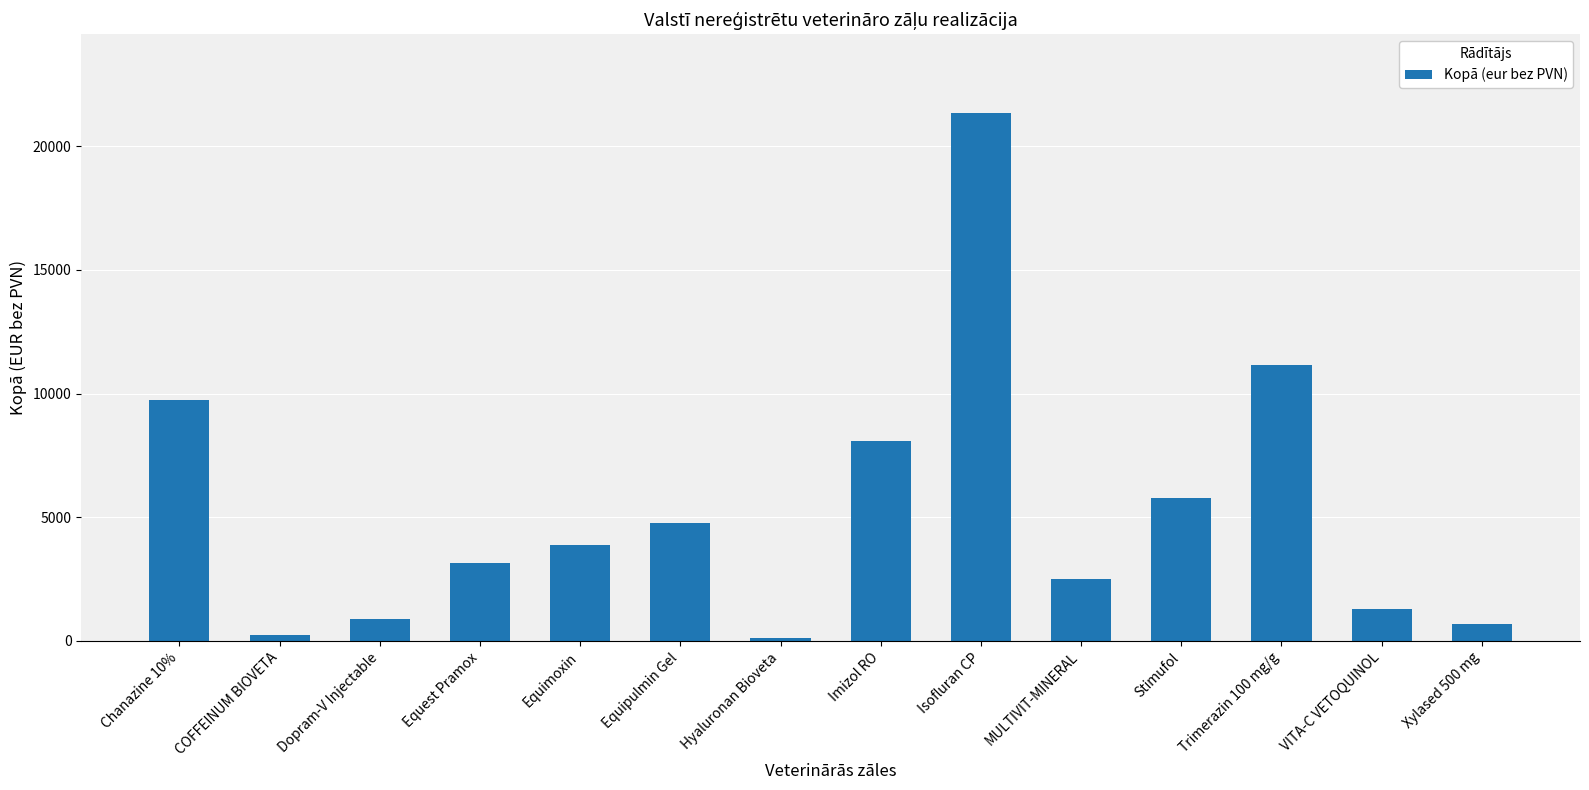

What is the smallest value displayed?

95.7